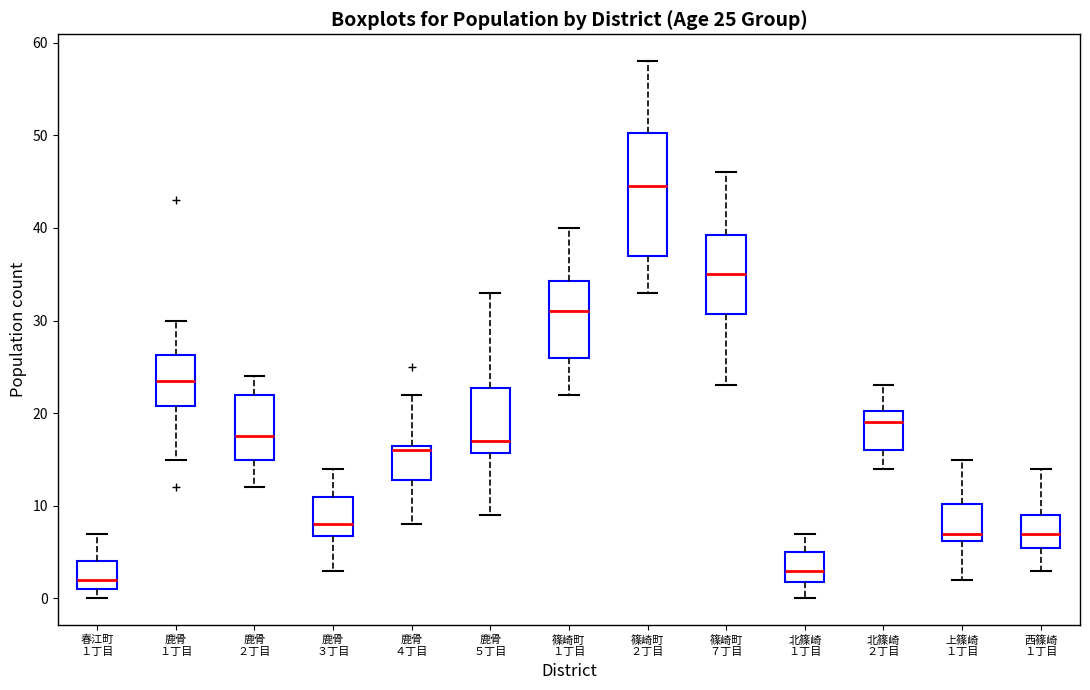

Comparing the boxes themselves (not the whiskers), which one is the tallest?

篠崎町 ２丁目